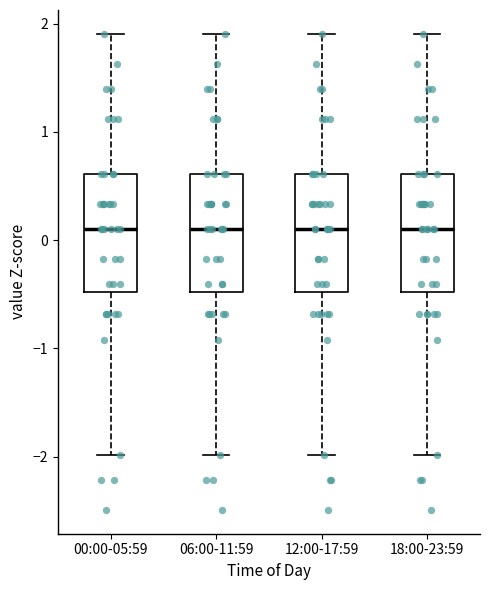

Reading left to right, transcribe this box plot: for each box, give where its median line is, the range the box spans, and where its two whiskers end, as read against the y-axis. The values are not printed on the chart, so give them approximately, as read against the axis.

00:00-05:59: median 0.1, box -0.5 to 0.6, whiskers -2.0 to 1.9
06:00-11:59: median 0.1, box -0.5 to 0.6, whiskers -2.0 to 1.9
12:00-17:59: median 0.1, box -0.5 to 0.6, whiskers -2.0 to 1.9
18:00-23:59: median 0.1, box -0.5 to 0.6, whiskers -2.0 to 1.9